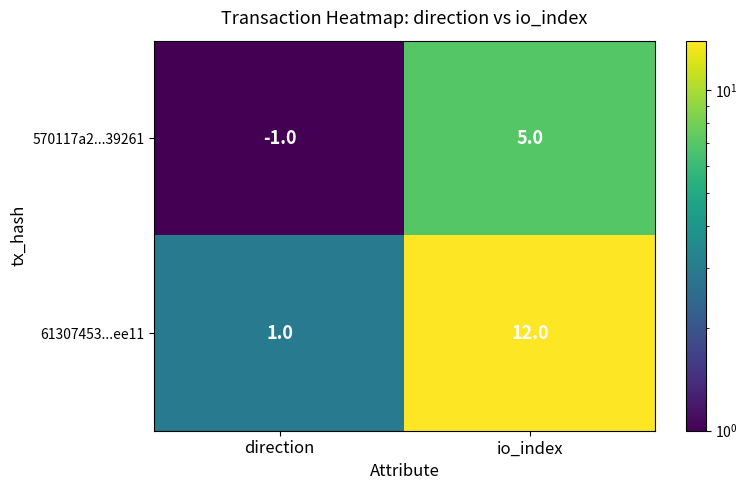

Between direction and io_index, which series saw the biggest shift?

61307453...ee11